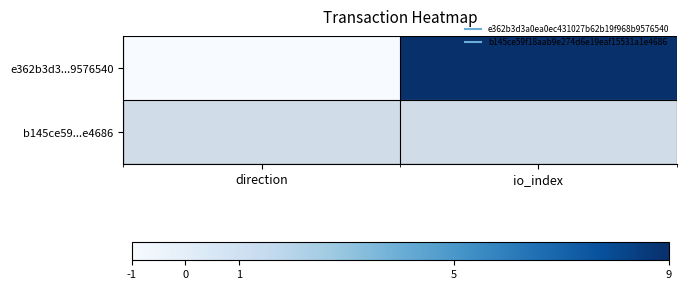

Which label corresponds to the largest value in the chart?

io_index